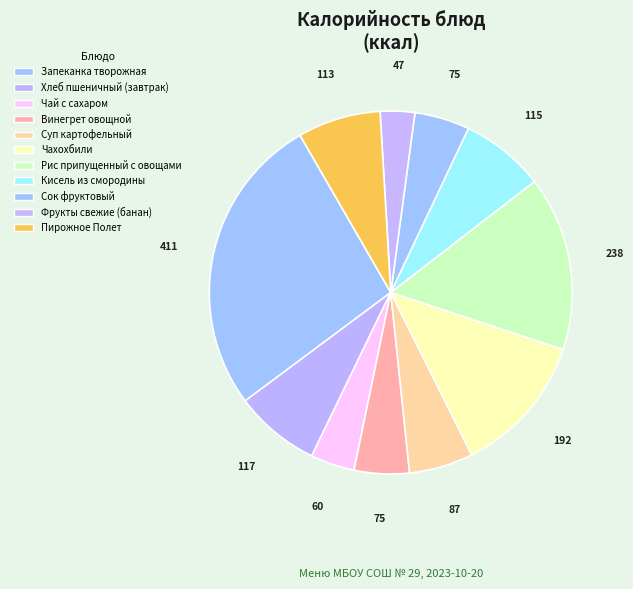

Does any single category account for the majority?

No